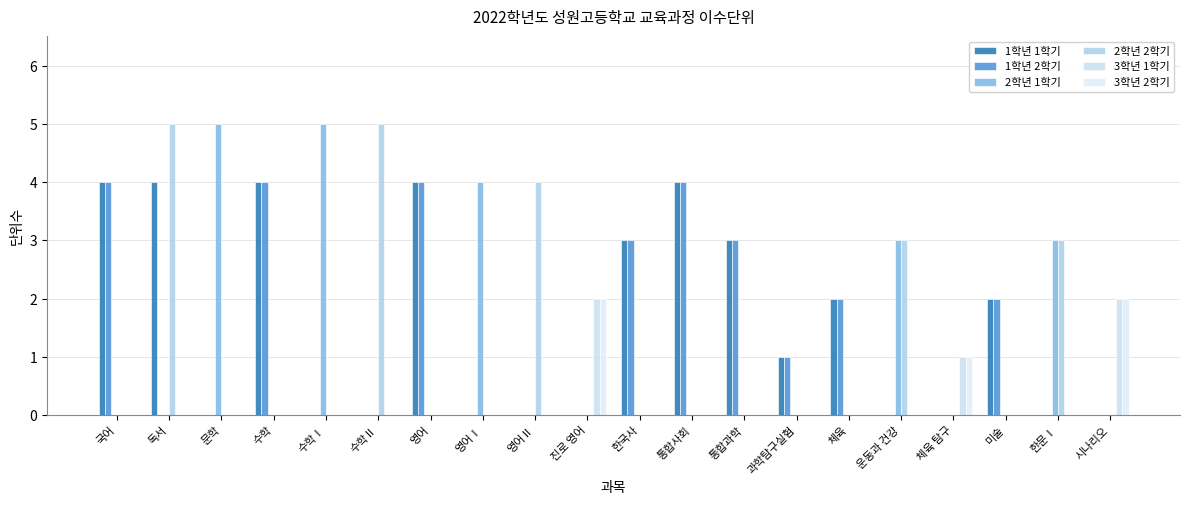

Rank the series by their maximum value, from highest to lowest.

2학년 1학기, 2학년 2학기, 1학년 1학기, 1학년 2학기, 3학년 1학기, 3학년 2학기